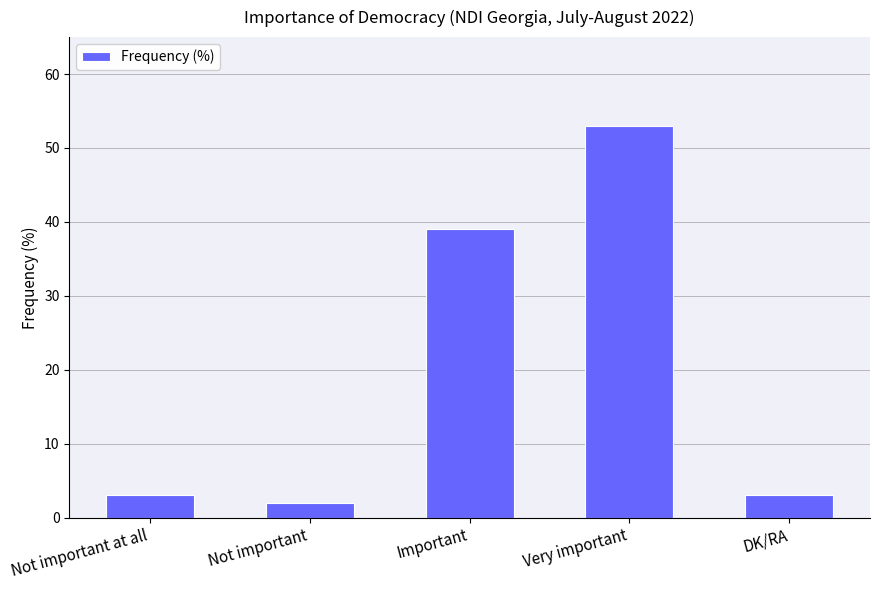

What is the change in value from Important to Very important?

+14